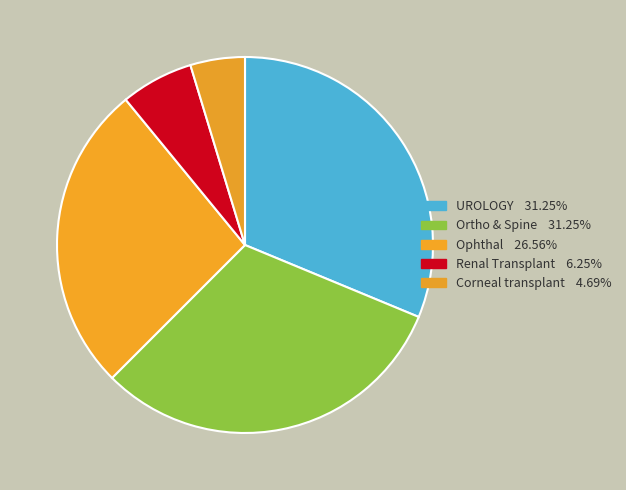

How many slices are in this pie chart?

5